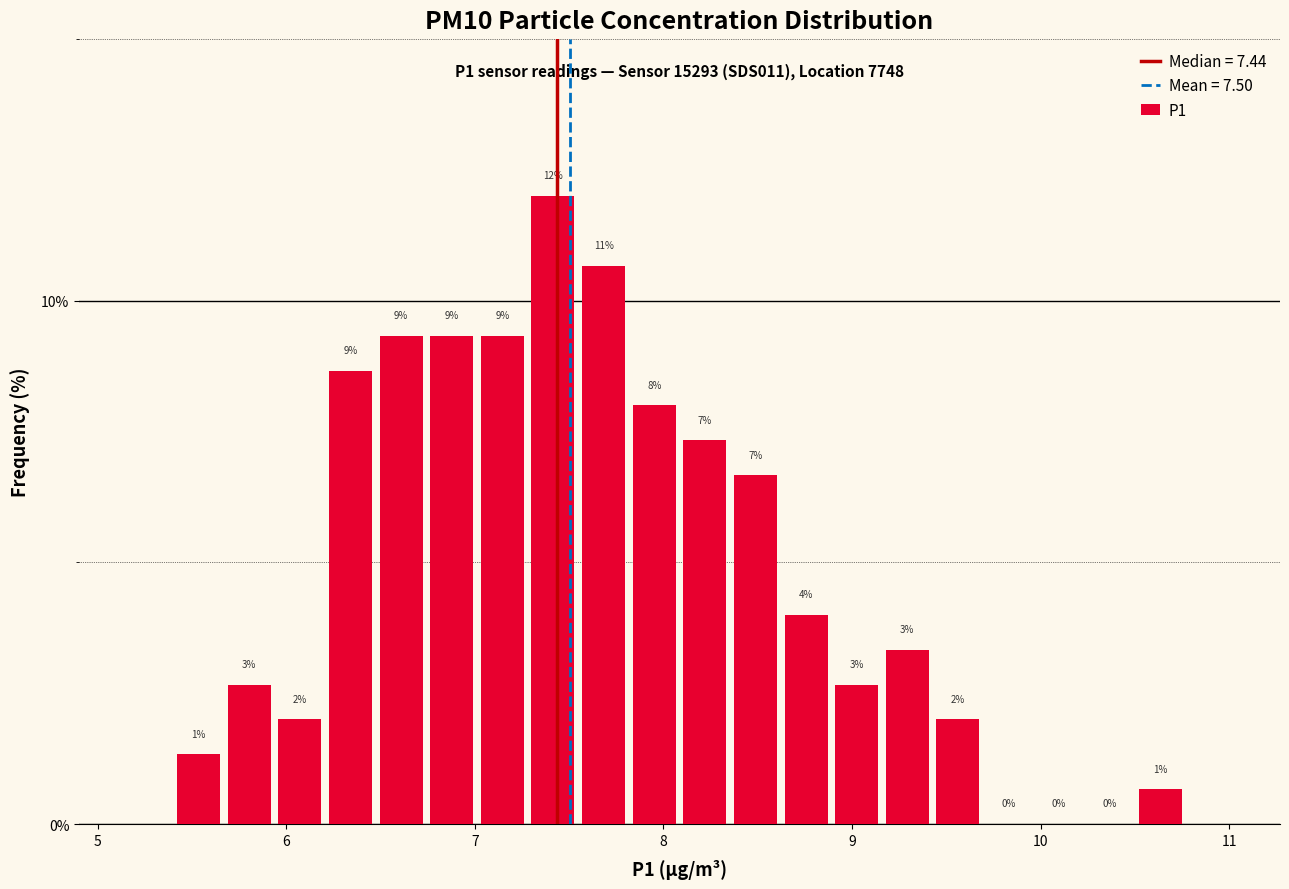

Read against the x-axis, roughly where is the centre of the tallest bar?

7.4